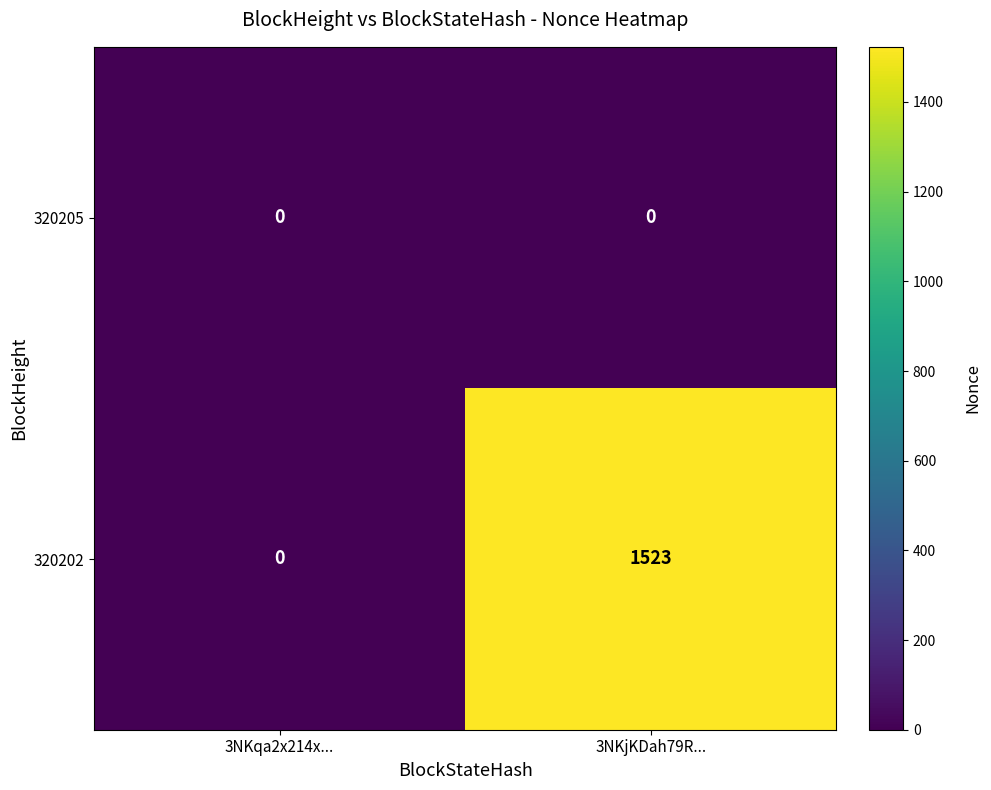

What is the total value across all series at 3NKjKDah79R...?

1523